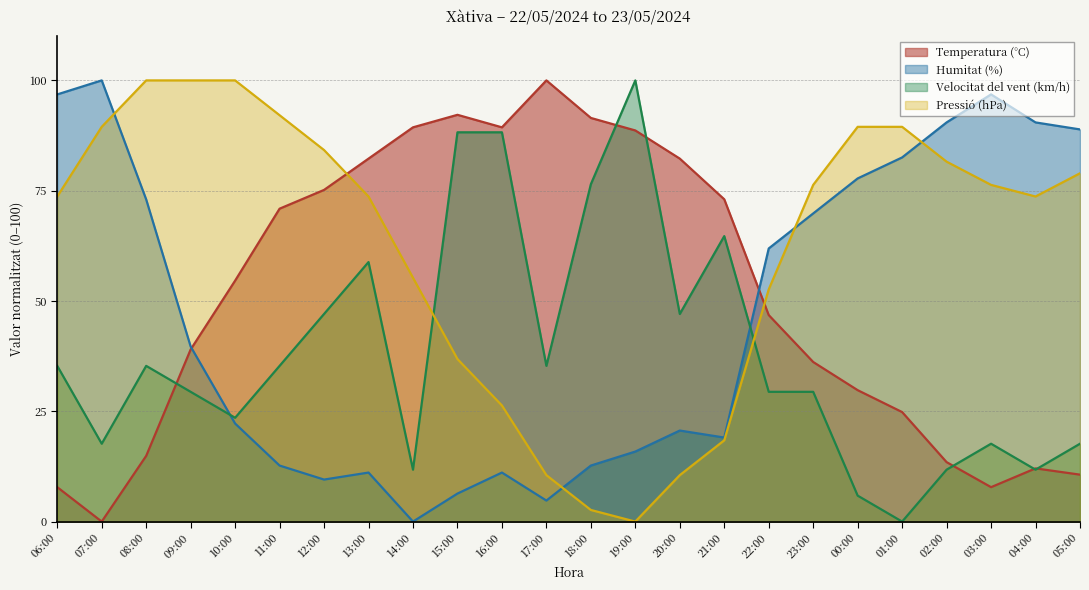

How many data points in Humitat (%) are less than 39?

12